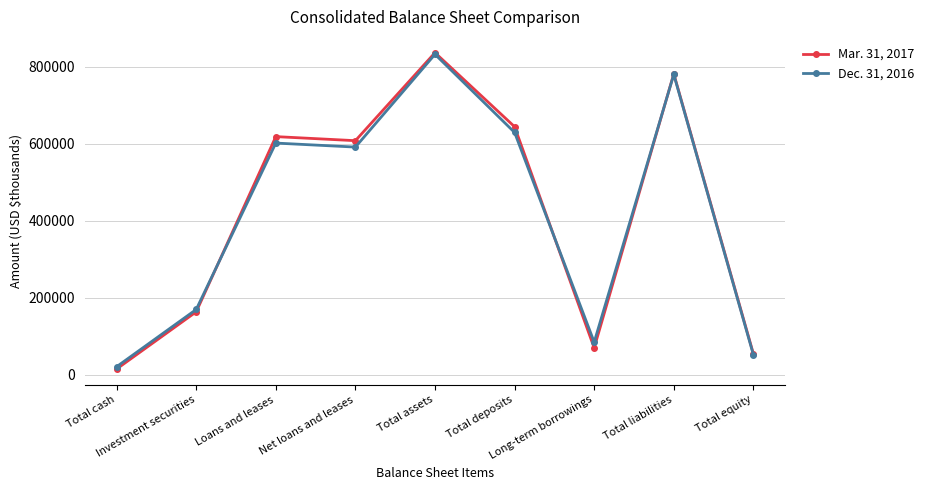

What is the lowest value of the Mar. 31, 2017 series?

15274